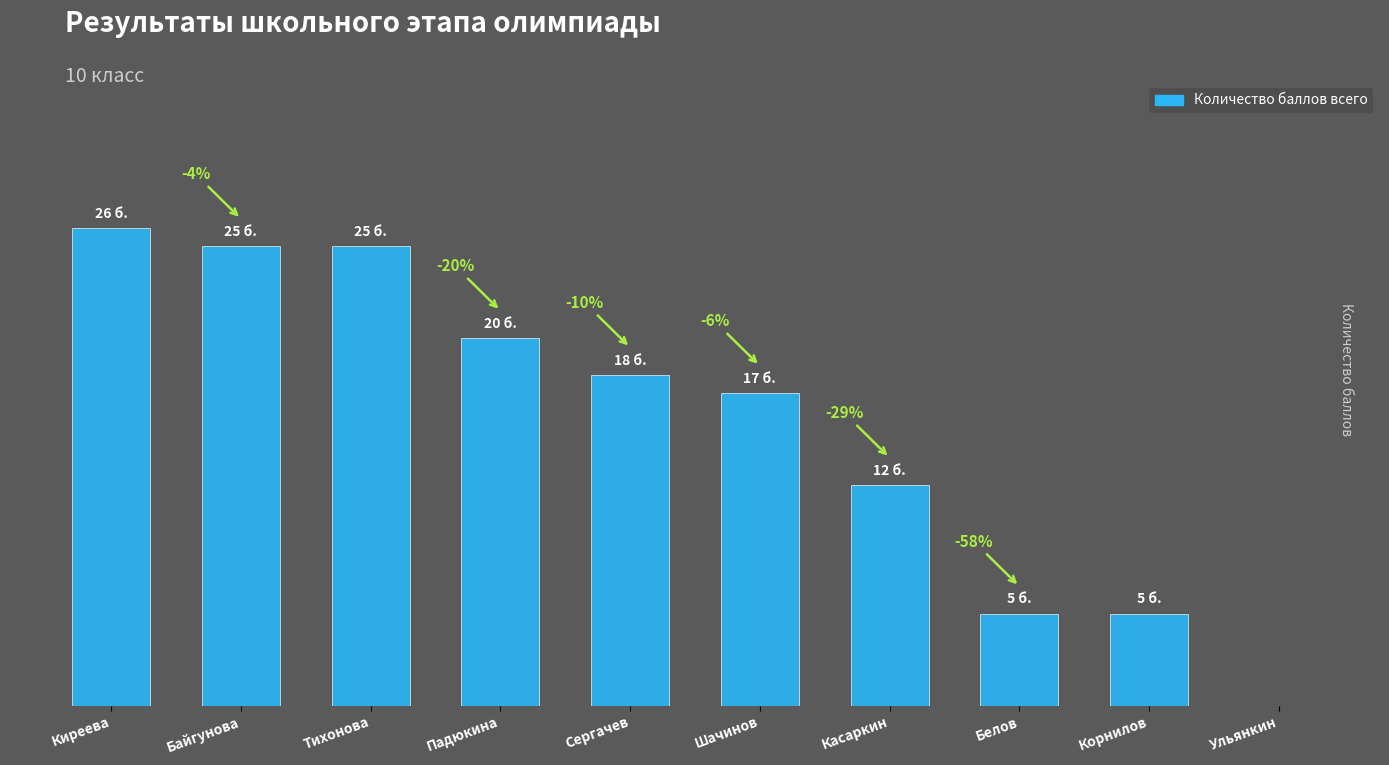

What is the value of the 5th bar from the left?

18